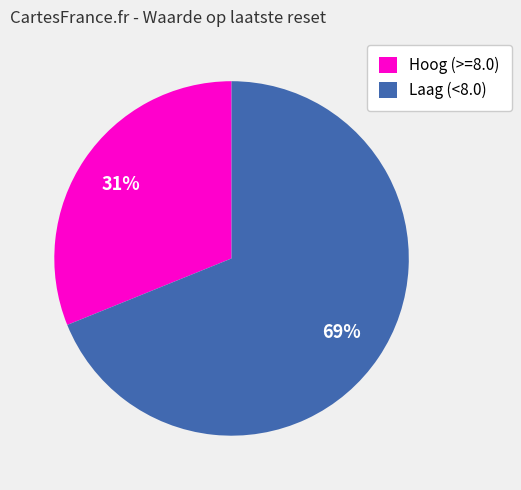

Is it true that Hoog (>=8.0) is 22% of the pie?

False